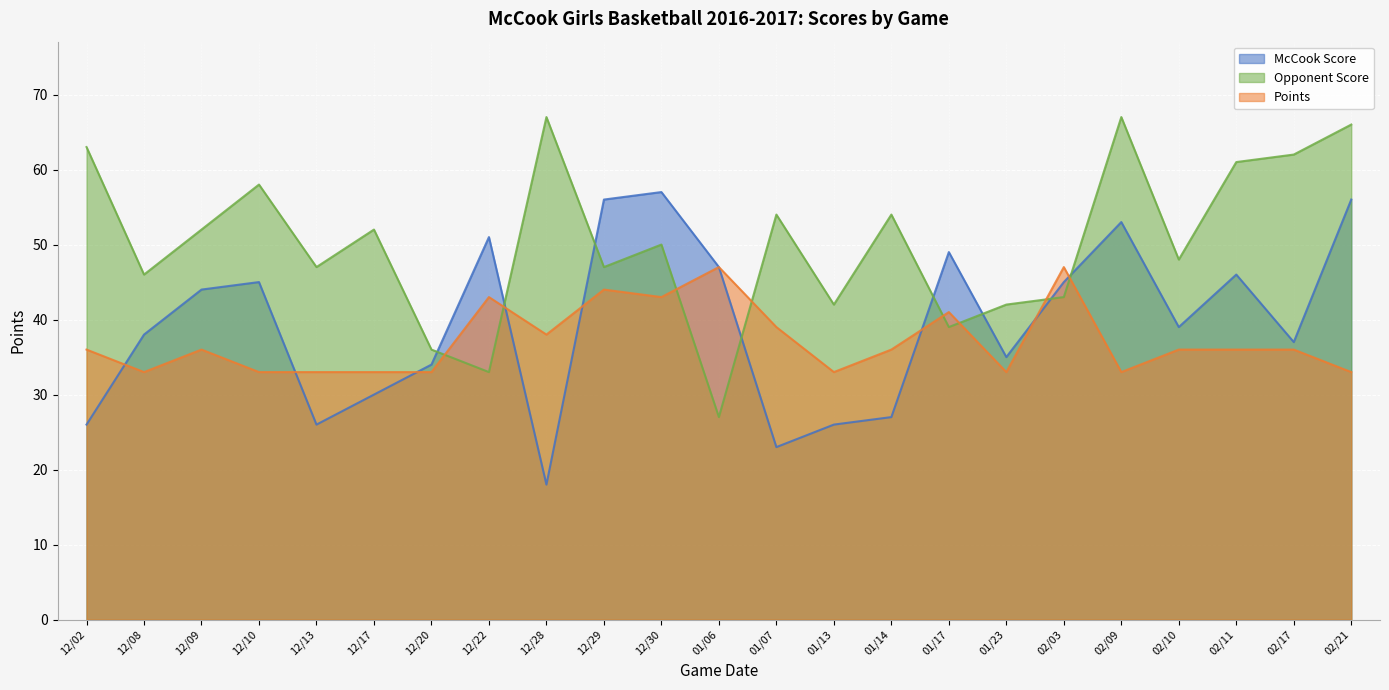

After their last crossing, which series has the higher values: McCook Score or Opponent Score?

Opponent Score